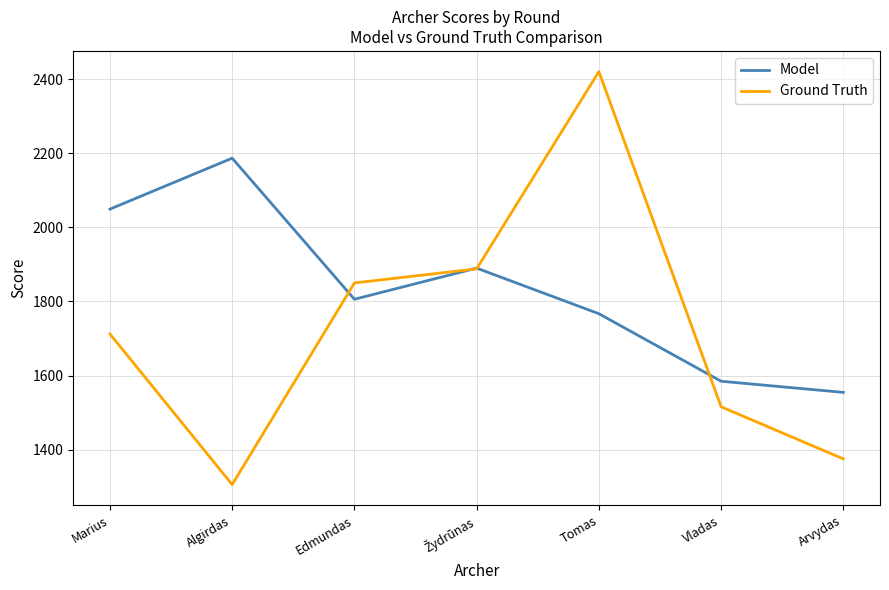

Which label corresponds to the smallest value in the chart?

Algirdas